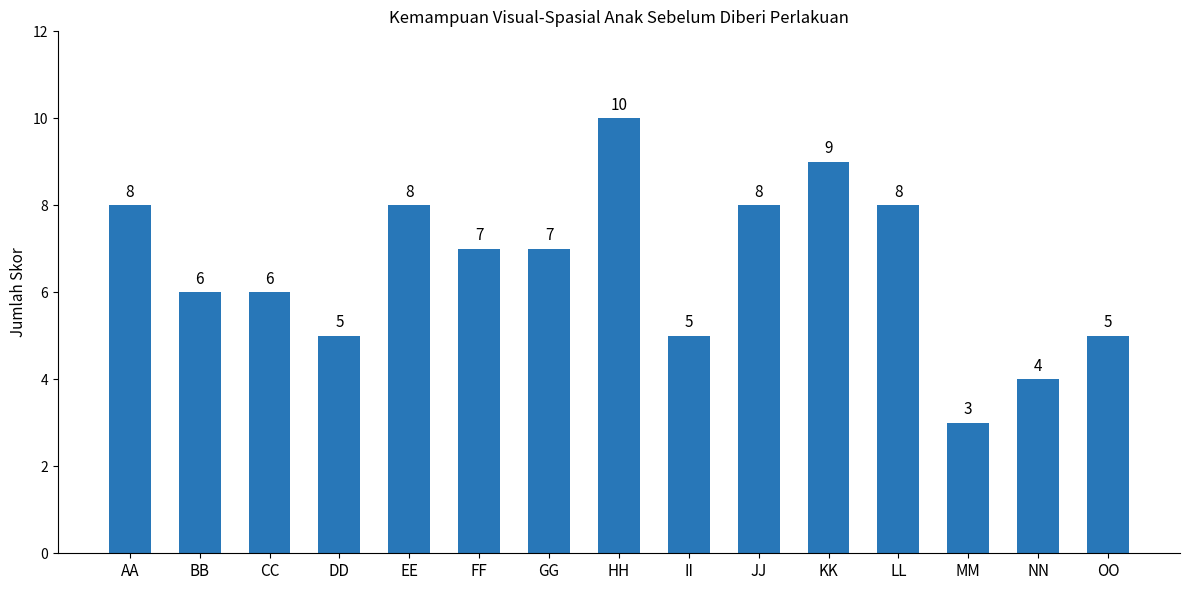

What is the approximate value at AA?

8